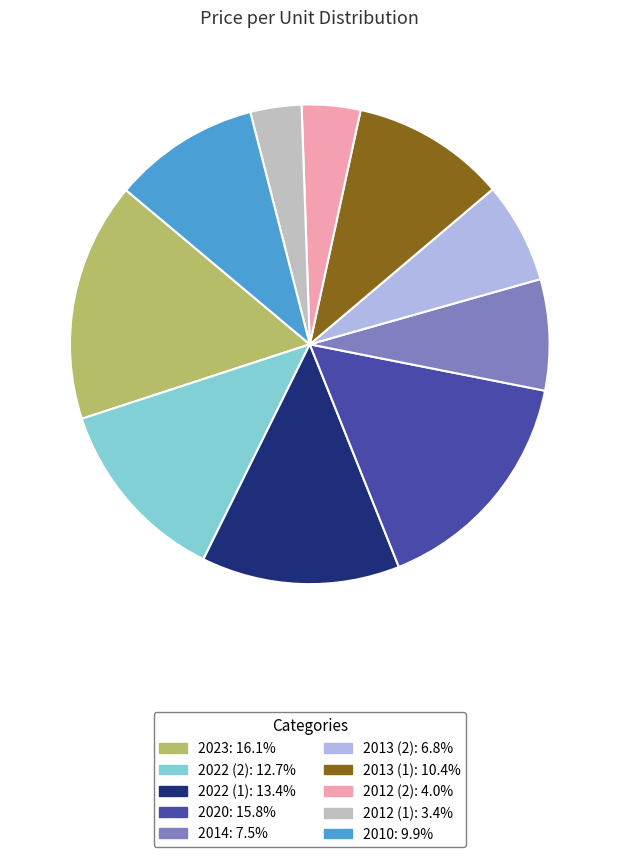

Do 2020 and 2014 together represent more than half of the pie?

No